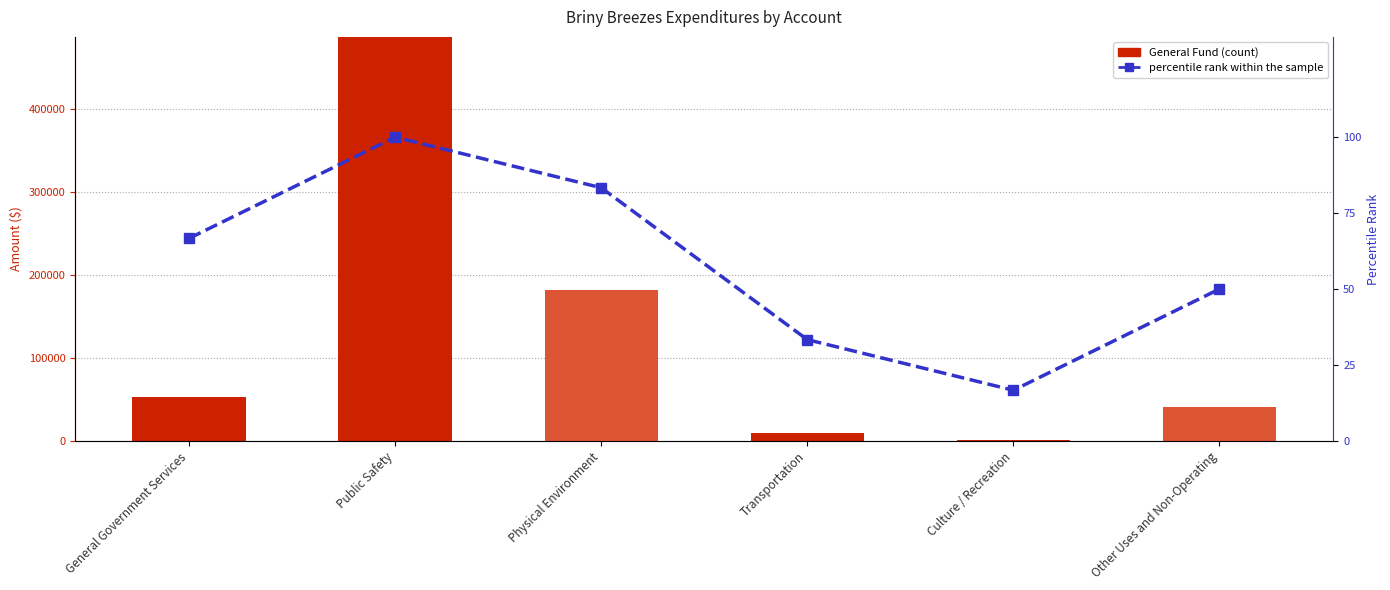

What is the average value of the percentile rank within the sample series?

58.3